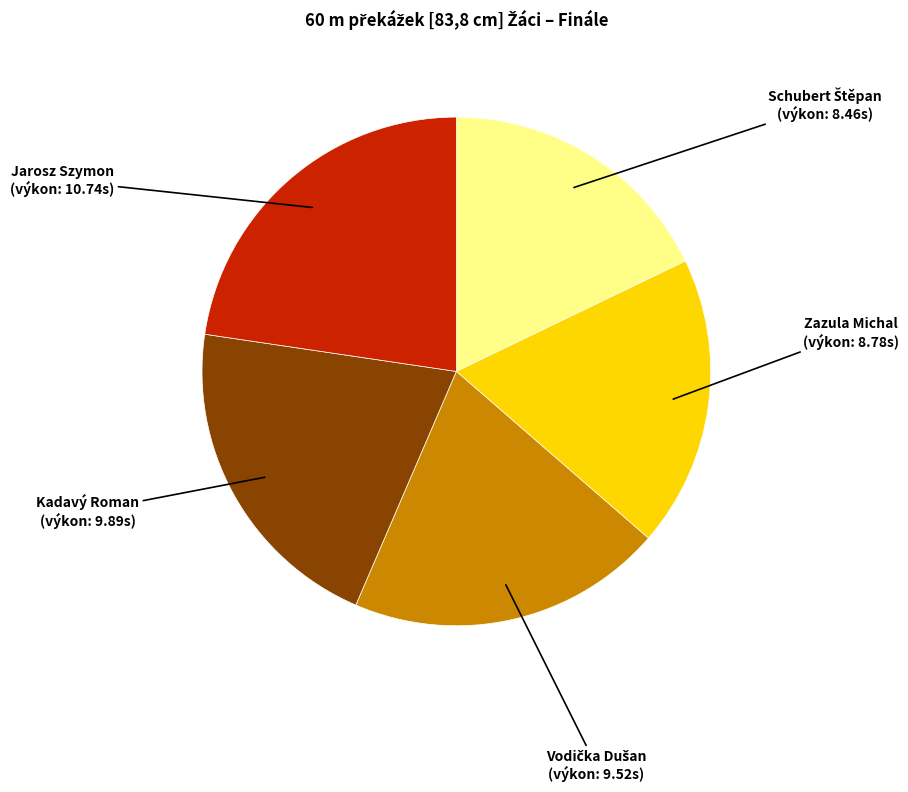

Is there any slice that represents more than half of the pie?

No